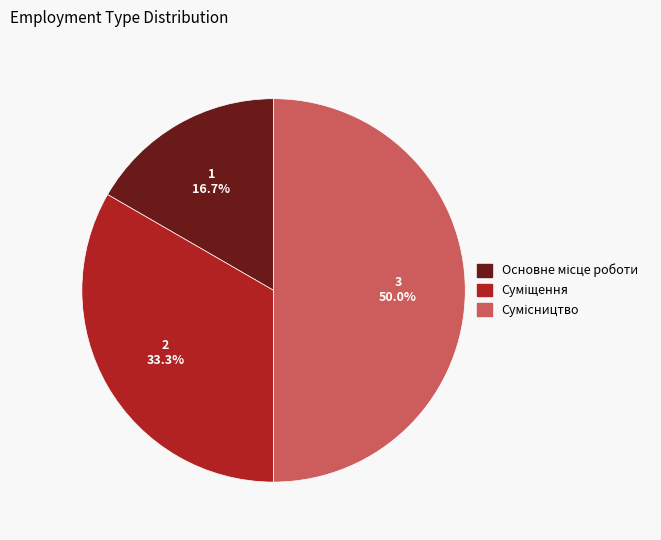

Count the number of slices in the pie.

3